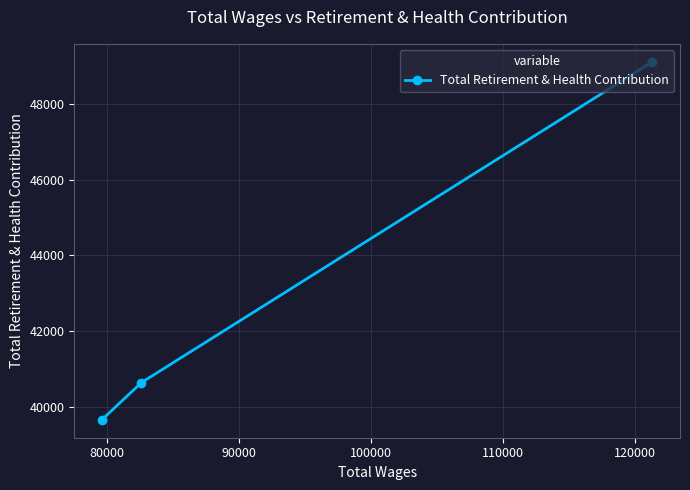

How many data points are less than 40638?

1